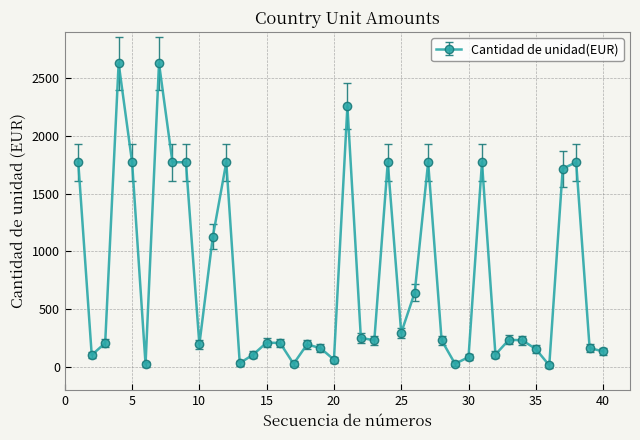

True or false: there are more than 1 points higher than both neighbors.

True